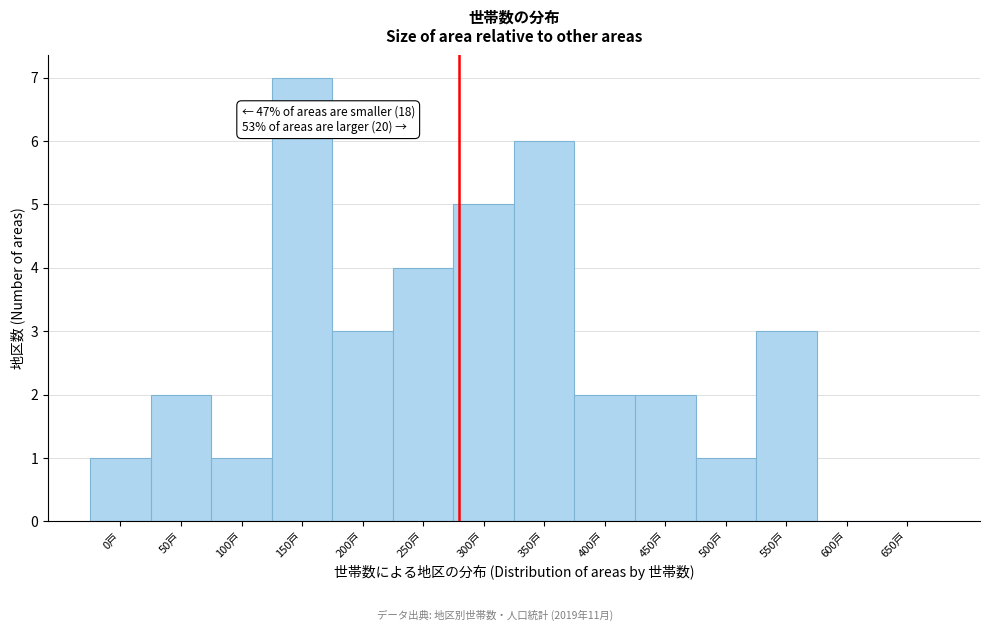

Reading left to right, transcribe all the data shown in this chart.

0戸=1	50戸=2	100戸=1	150戸=7	200戸=3	250戸=4	300戸=5	350戸=6	400戸=2	450戸=2	500戸=1	550戸=3	600戸=0	650戸=0